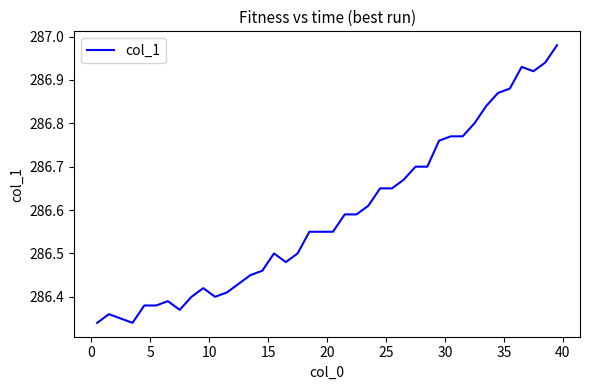

Is this an area chart (filled region under the line)?

No